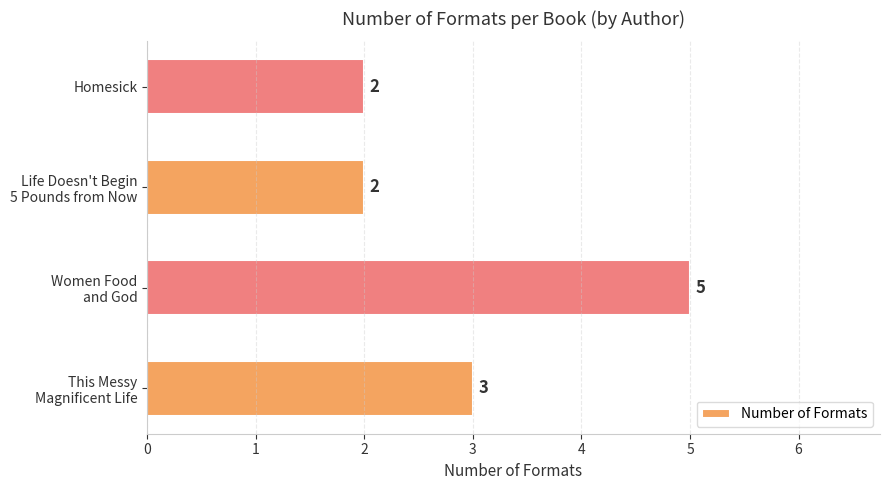

What is the difference between the maximum and minimum values?

3